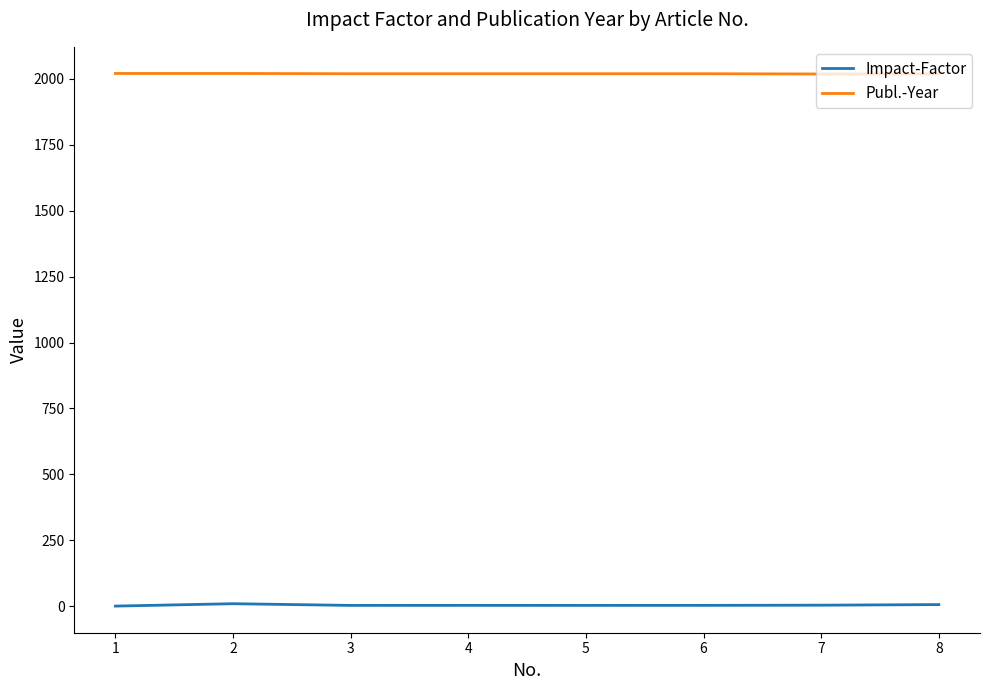

What is the highest value of the Publ.-Year series?

2021.0